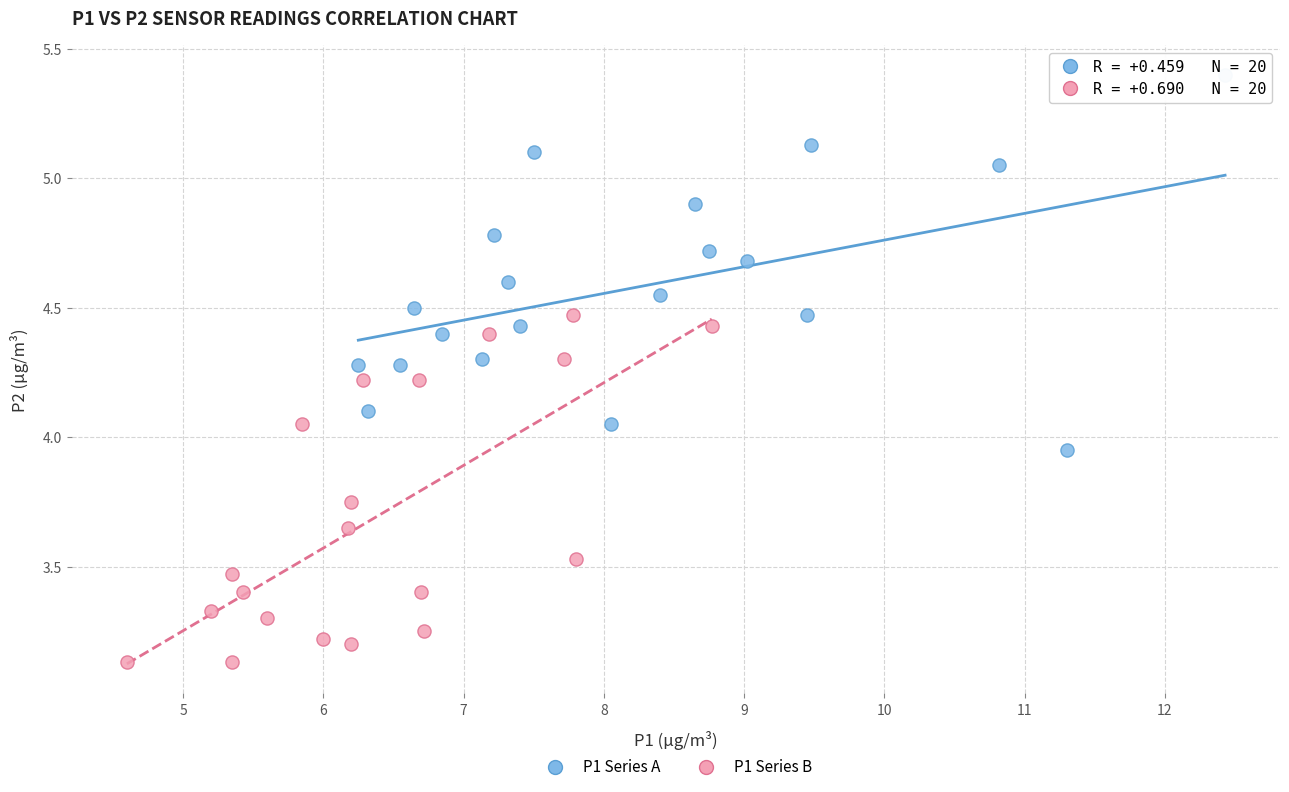

Which series reaches the maximum Y coordinate?

P1 Series A